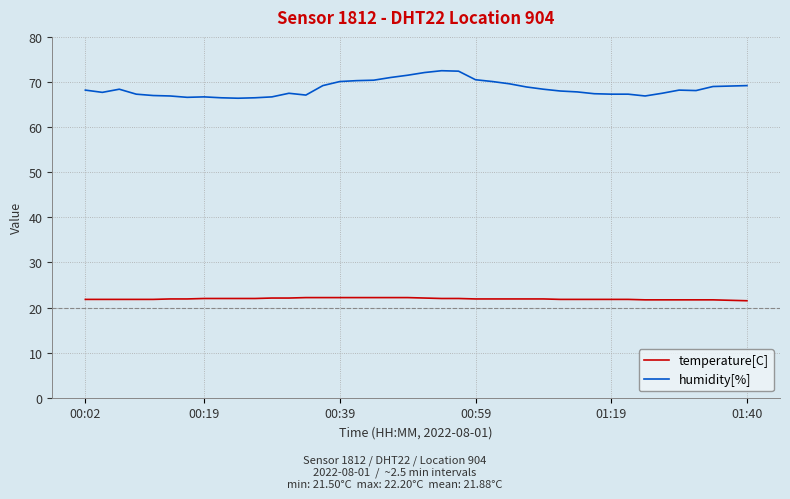

List the series in order of their peak value, lowest first.

temperature[C], humidity[%]